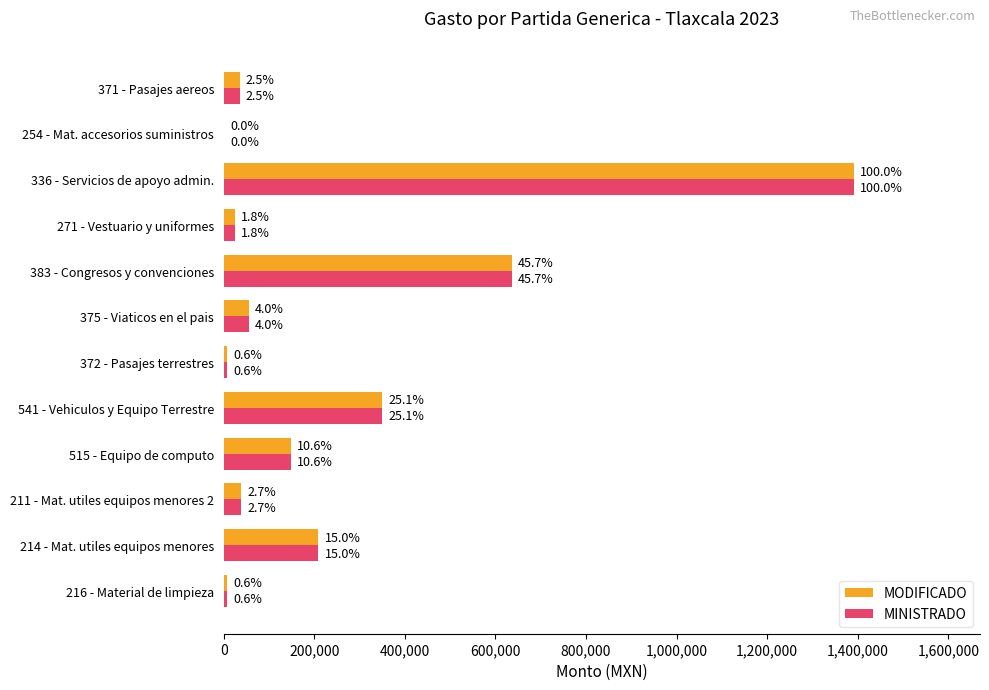

What are all the series names shown in the legend?

MODIFICADO, MINISTRADO